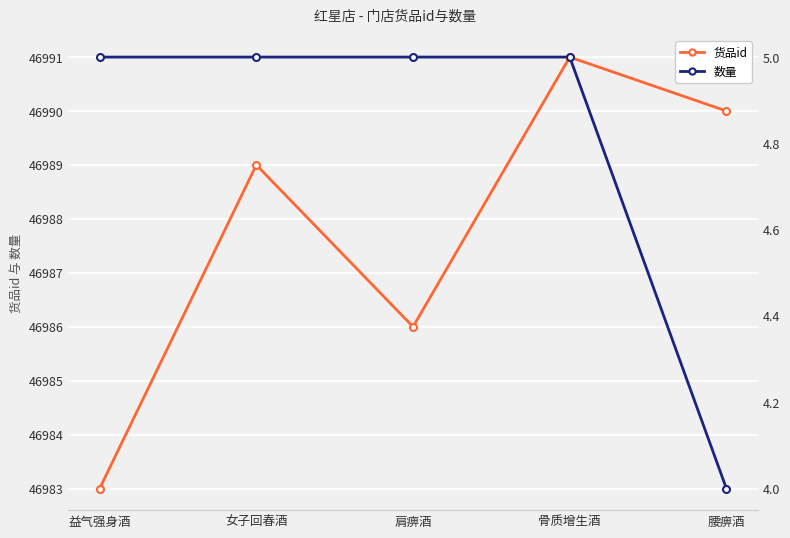

At which category is the sum across all series the highest?

骨质增生酒